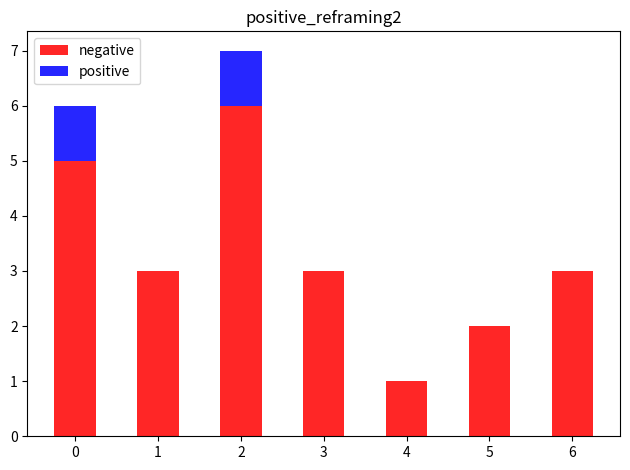

The value of positive at 3 is 0. True or false?

True